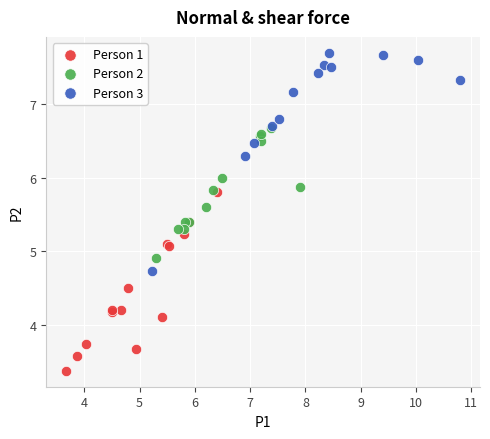

Which series contains the lowest Y value?

Person 1